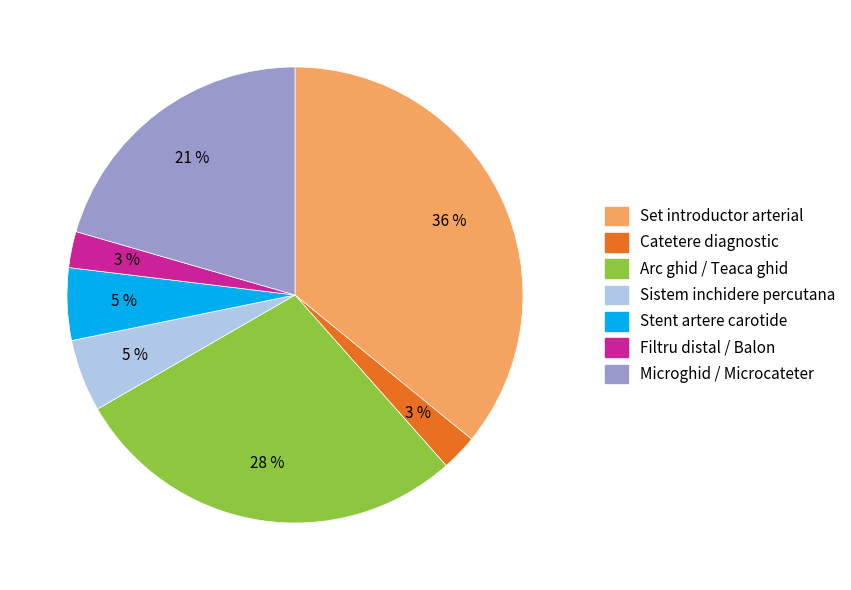

True or false: Set introductor arterial accounts for 36% of the total.

True